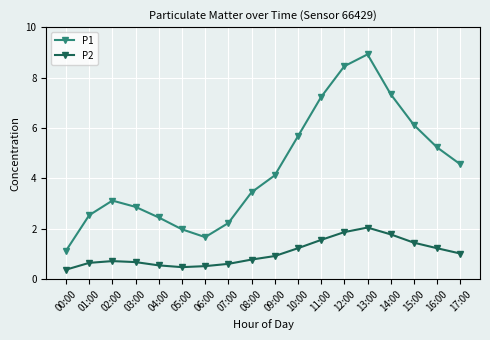

Rank the series at 01:00 from highest to lowest value.

P1, P2